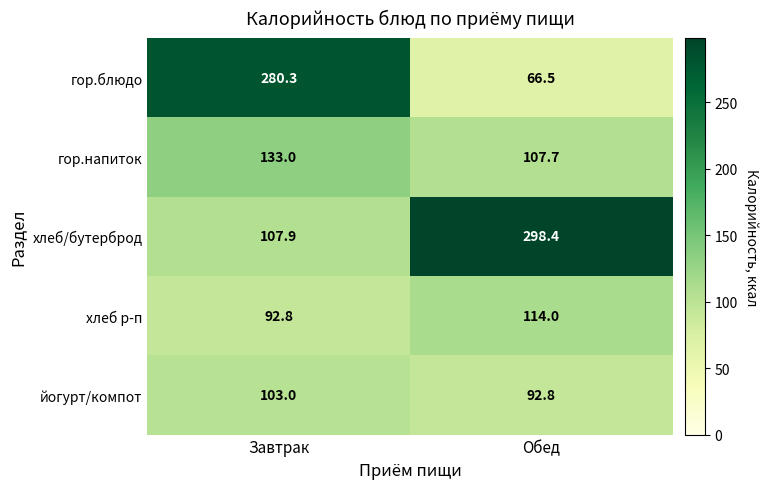

What is the spread (max minus min) of values at Завтрак?

187.5